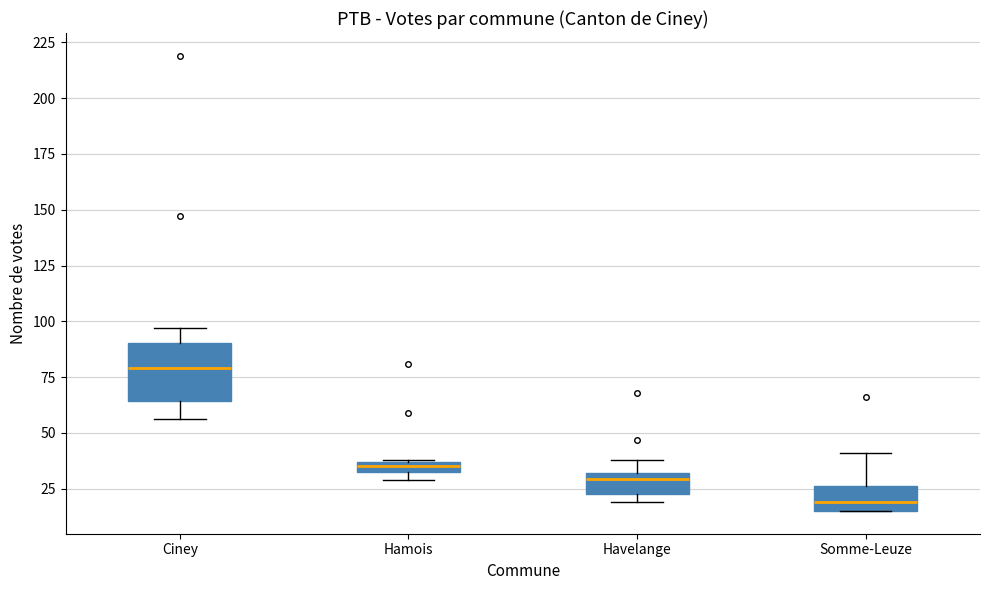

Where does the median line of the box for Ciney sit on the y-axis? The values are not printed on the chart, so give them approximately, as read against the axis.

80